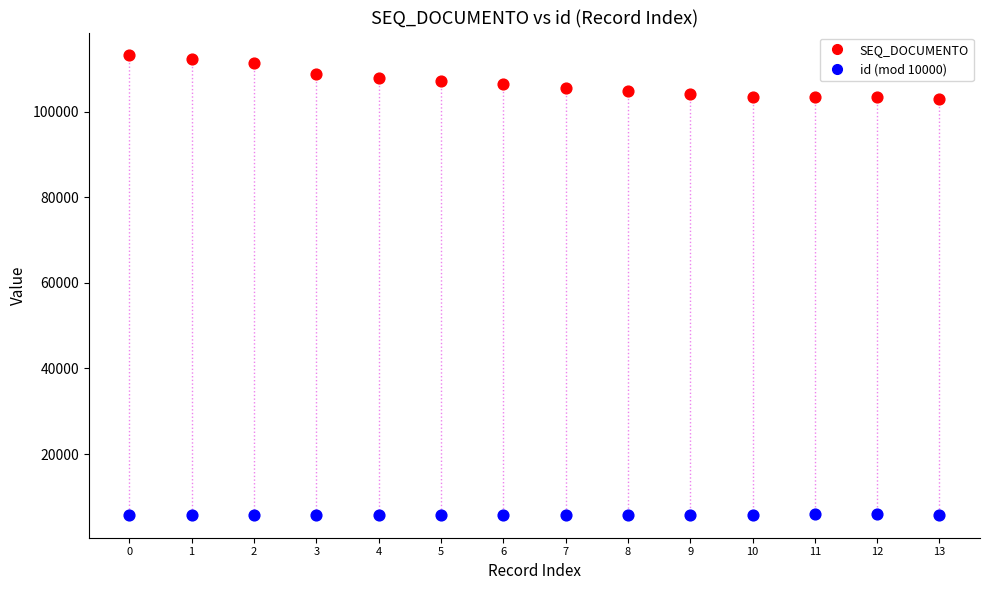

Which series contains the highest Y value?

SEQ_DOCUMENTO